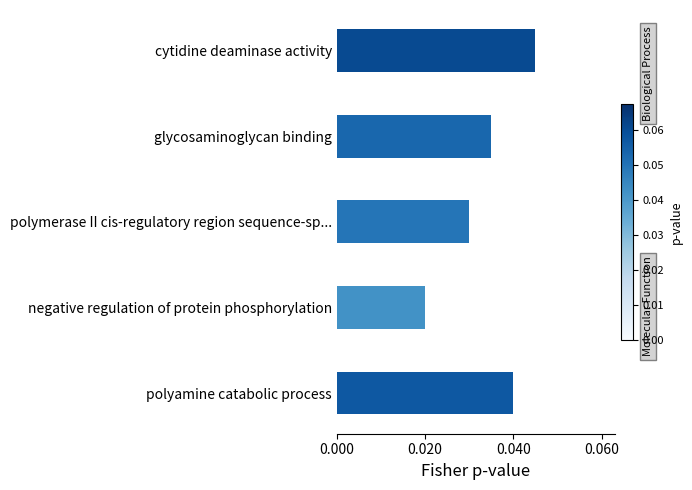

Rank the categories by value from lowest to highest.

negative regulation of protein phosphorylation, polymerase II cis-regulatory region sequence-sp..., glycosaminoglycan binding, polyamine catabolic process, cytidine deaminase activity